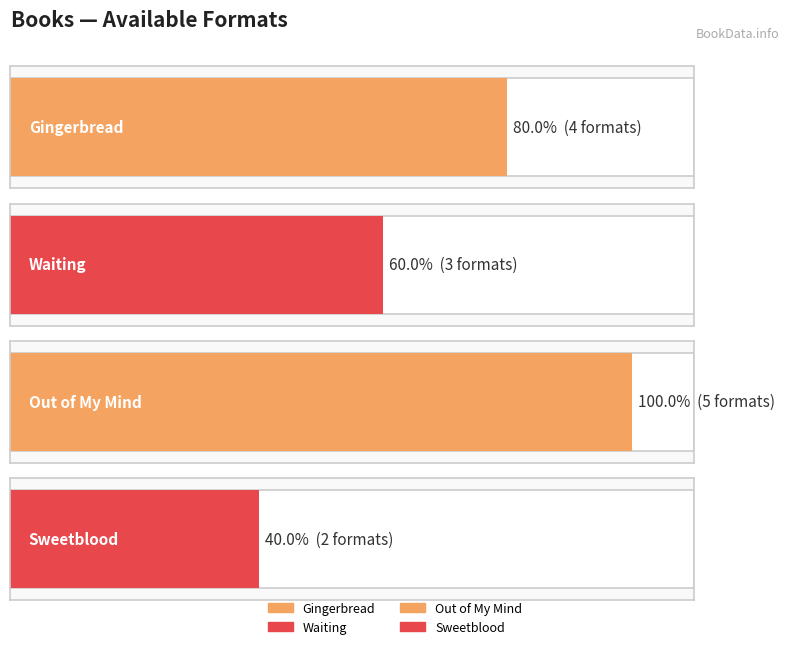

What is the value of the 2nd bar from the left?

3